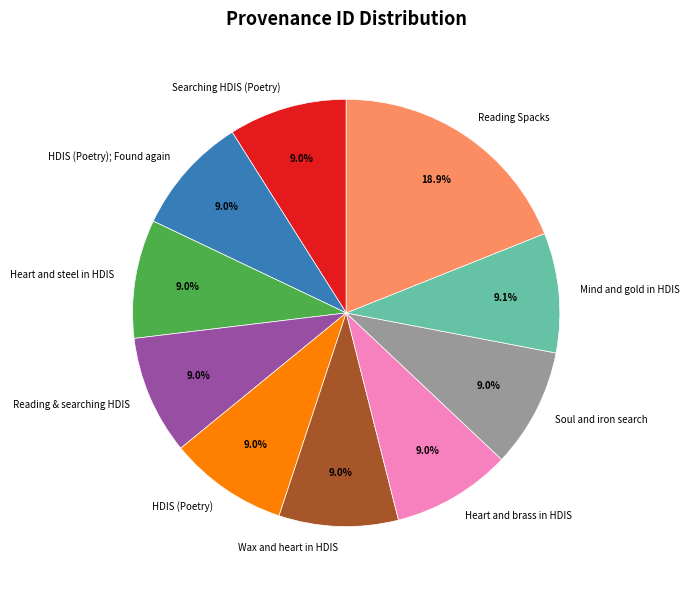

What is the ratio of the value at Reading & searching HDIS to the value at HDIS (Poetry)?

1.0